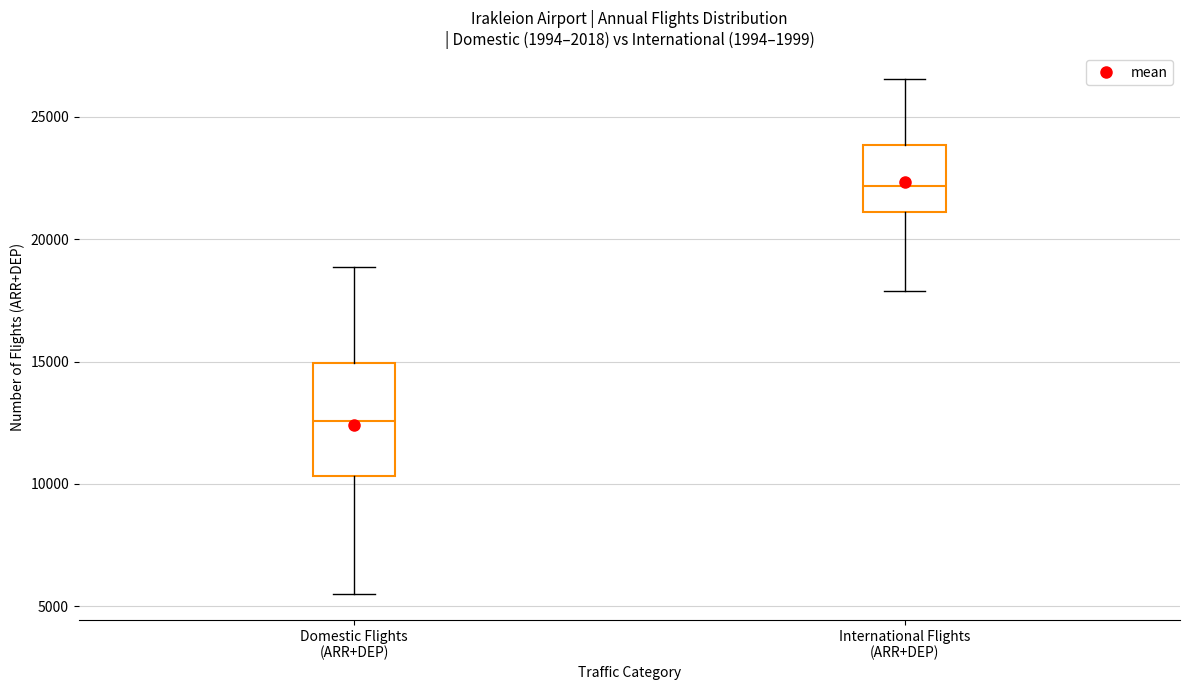

Which box's median line is the lowest?

Domestic Flights (ARR+DEP)